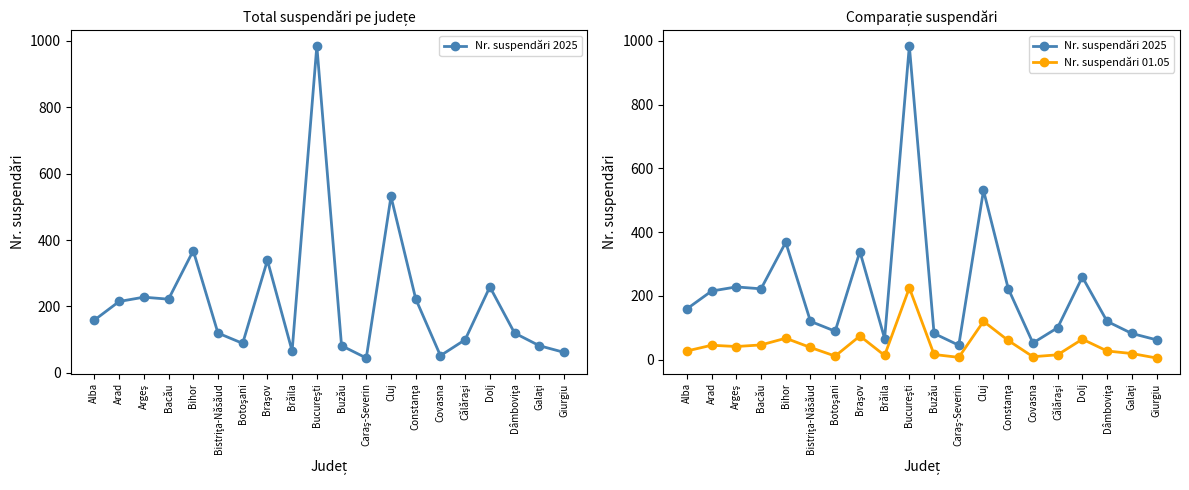

True or false: Nr. suspendări 01.05 and Nr. suspendări 2025 intersect in this chart.

False